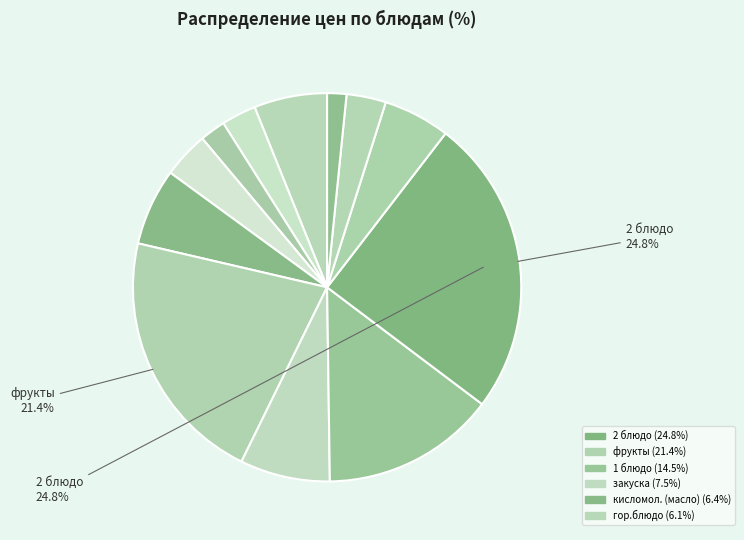

How many slices are in this pie chart?

12